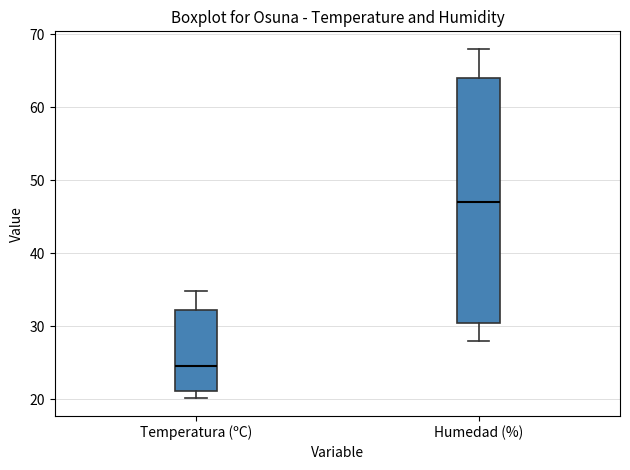

Reading left to right, read every box against the y-axis: the position of its median line, the range the box covers, and the ends of its whiskers. The values are not printed on the chart, so give them approximately, as read against the axis.

Temperatura (ºC): median 25, box 21 to 32, whiskers 20 to 35
Humedad (%): median 47, box 31 to 64, whiskers 28 to 68